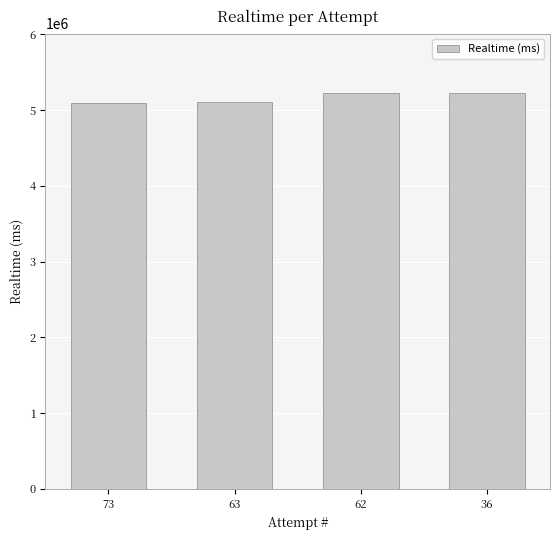

What is the sum of all values?

20654596